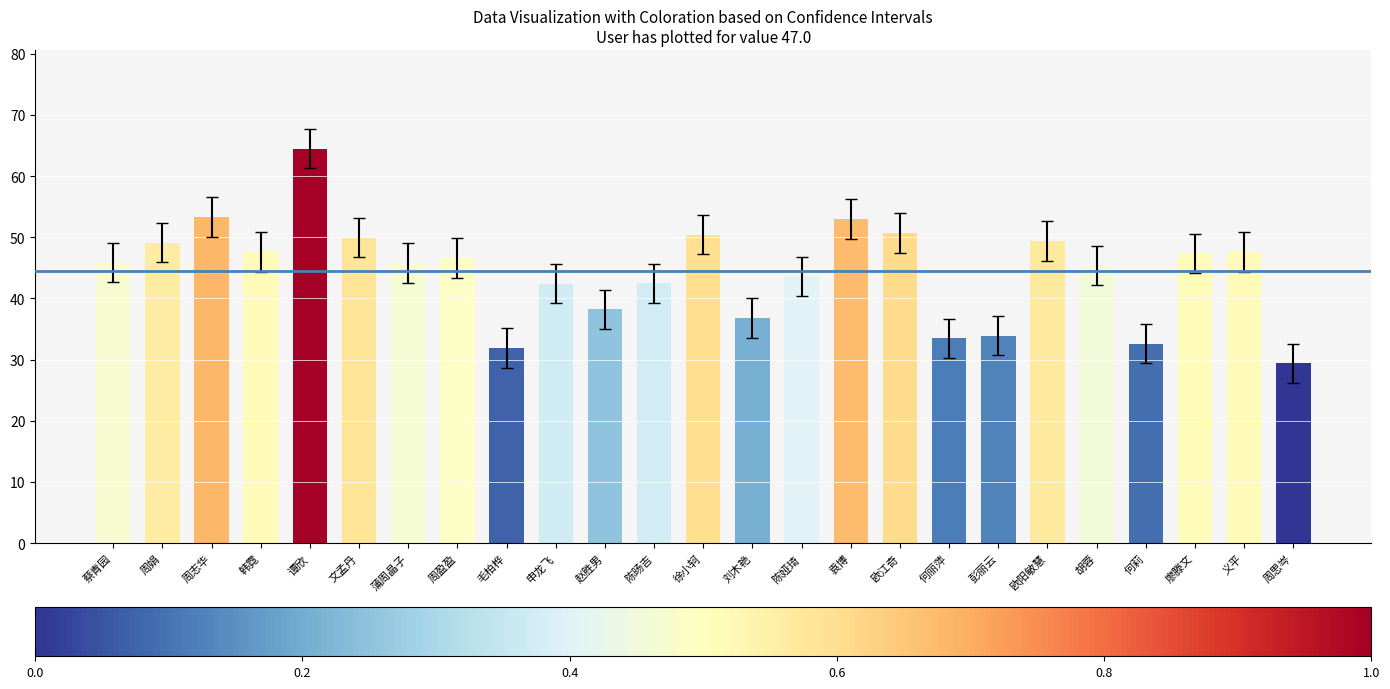

Are the bars grouped side by side (vs. stacked)?

No